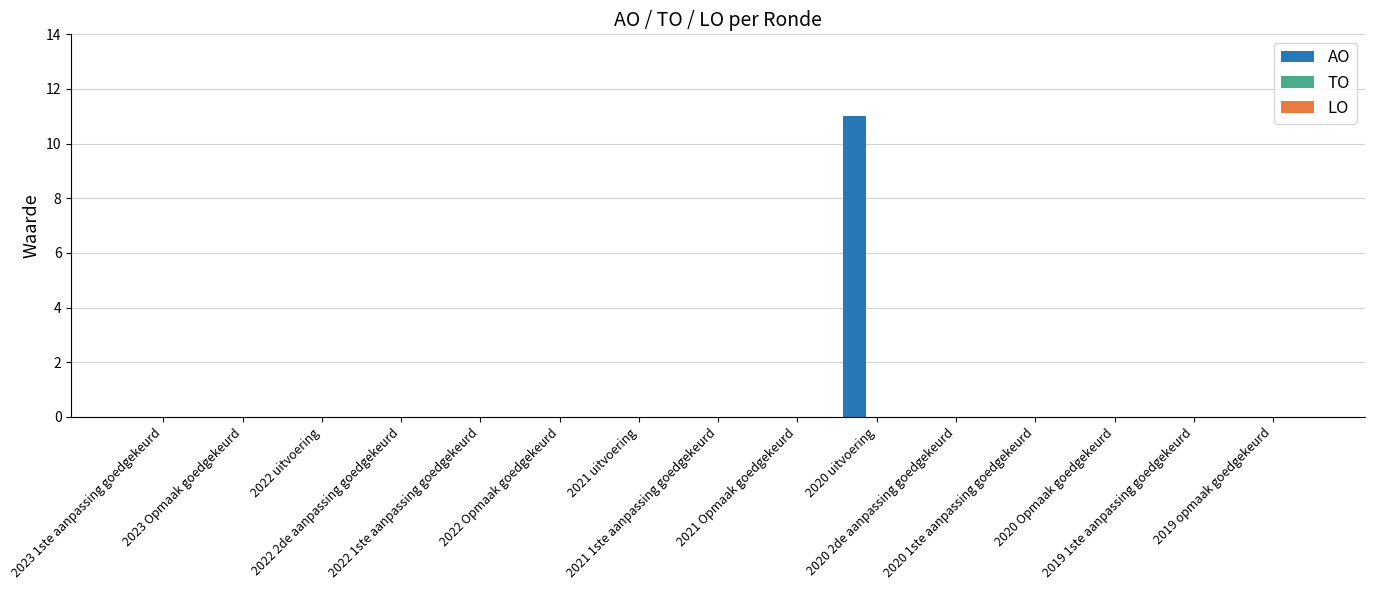

What is the maximum value shown in the chart?

11